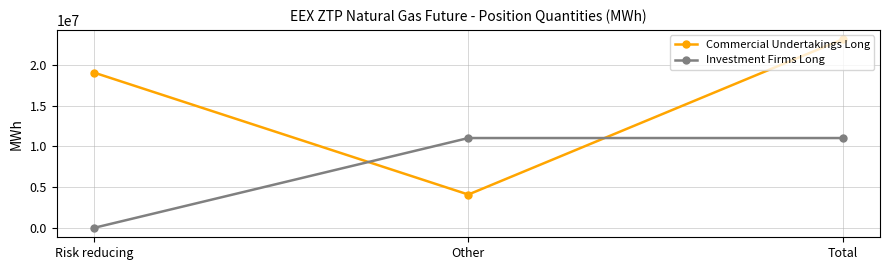

What is the total value across all series at Risk reducing?

19060248